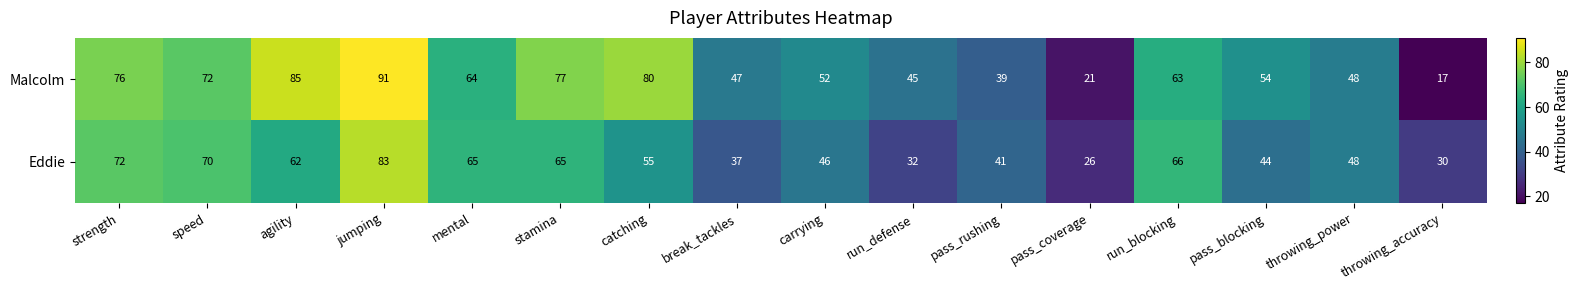

Where does the Eddie series first go above 55?

strength